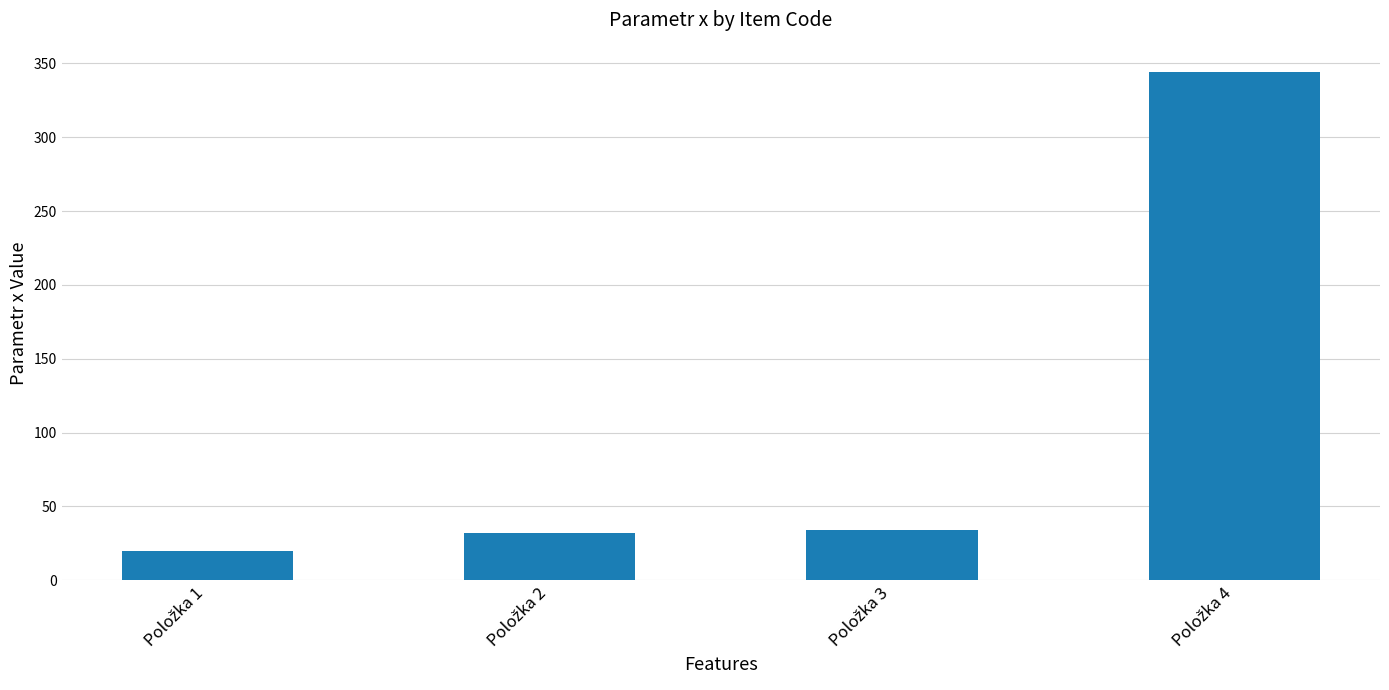

Reading left to right, transcribe all the data shown in this chart.

20	32	34	344